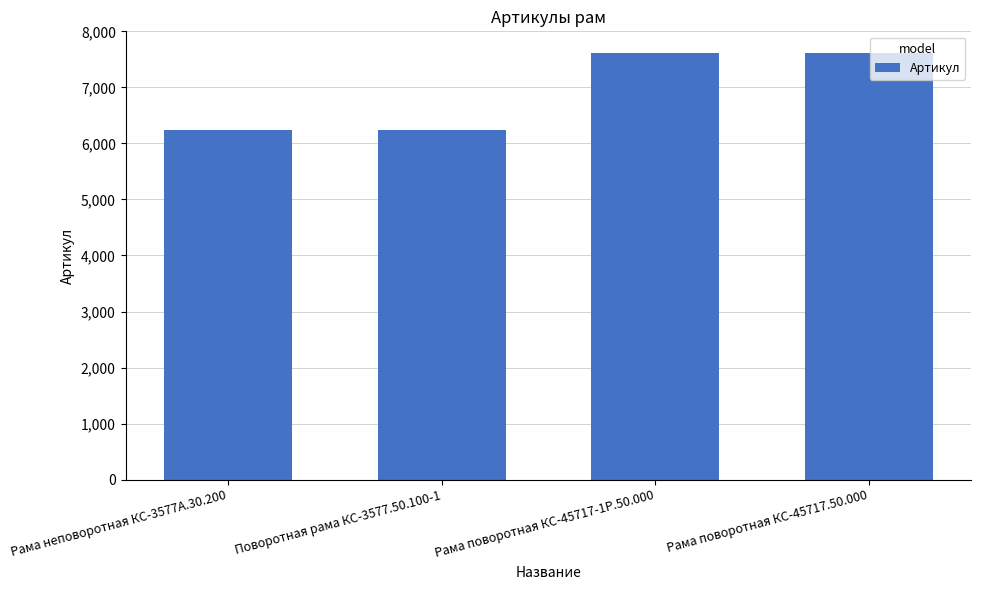

At which label is the value closest to 6923?

Поворотная рама КС-3577.50.100-1